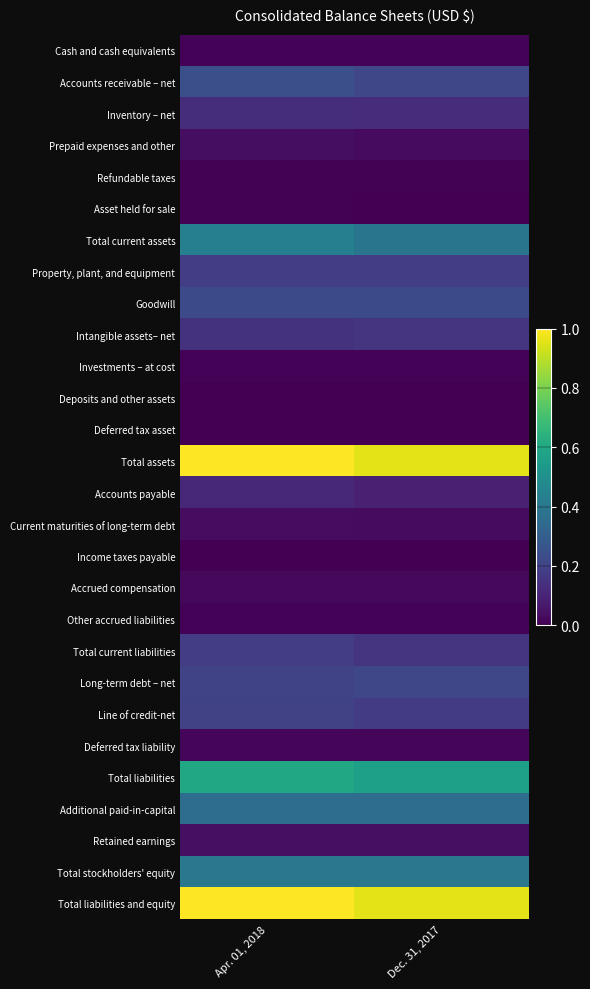

Rank the series by their maximum value, from highest to lowest.

Total assets, Total liabilities and equity, Total liabilities, Total current assets, Total stockholders' equity, Additional paid-in-capital, Accounts receivable – net, Goodwill, Long-term debt – net, Line of credit-net, Property, plant, and equipment, Total current liabilities, Intangible assets– net, Inventory – net, Accounts payable, Retained earnings, Prepaid expenses and other, Current maturities of long-term debt, Accrued compensation, Deferred tax liability, Cash and cash equivalents, Other accrued liabilities, Investments – at cost, Asset held for sale, Refundable taxes, Deferred tax asset, Income taxes payable, Deposits and other assets